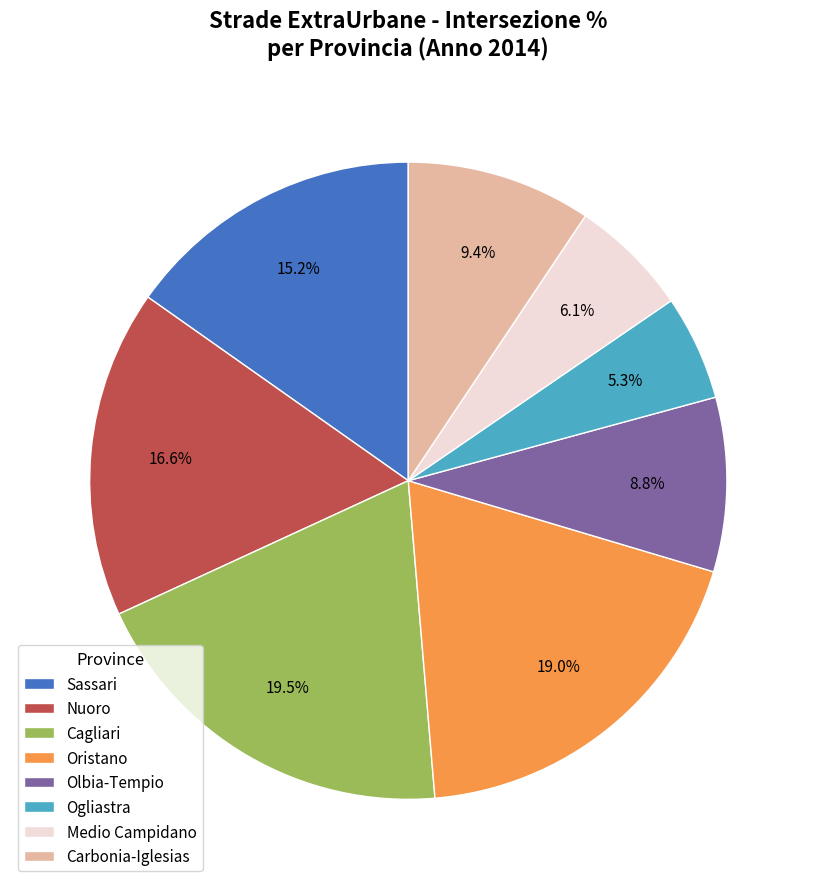

To the nearest percent, what is the difference between the largest and smallest slice percentages?

14%